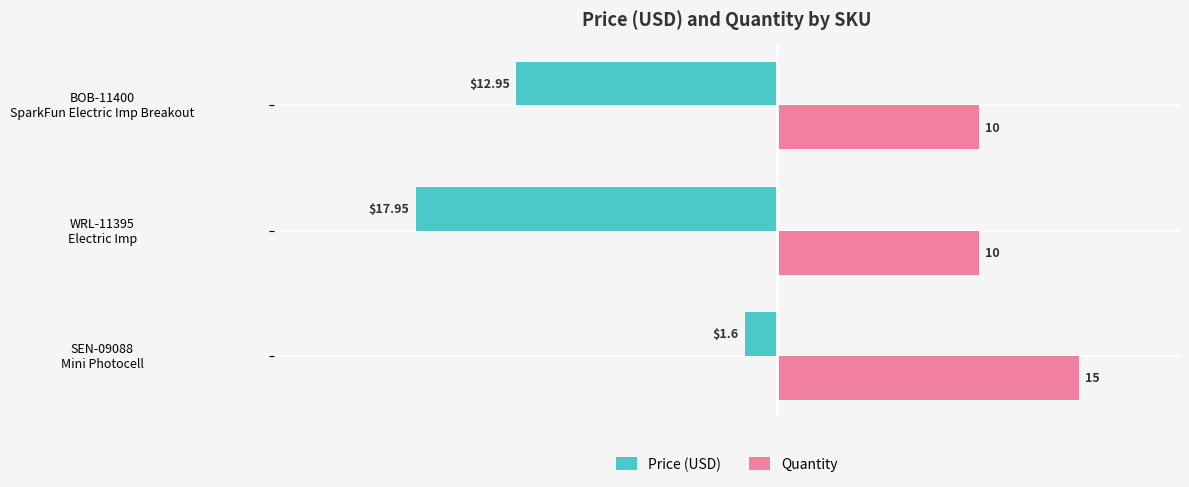

What is the sum of all Quantity values?

35.0